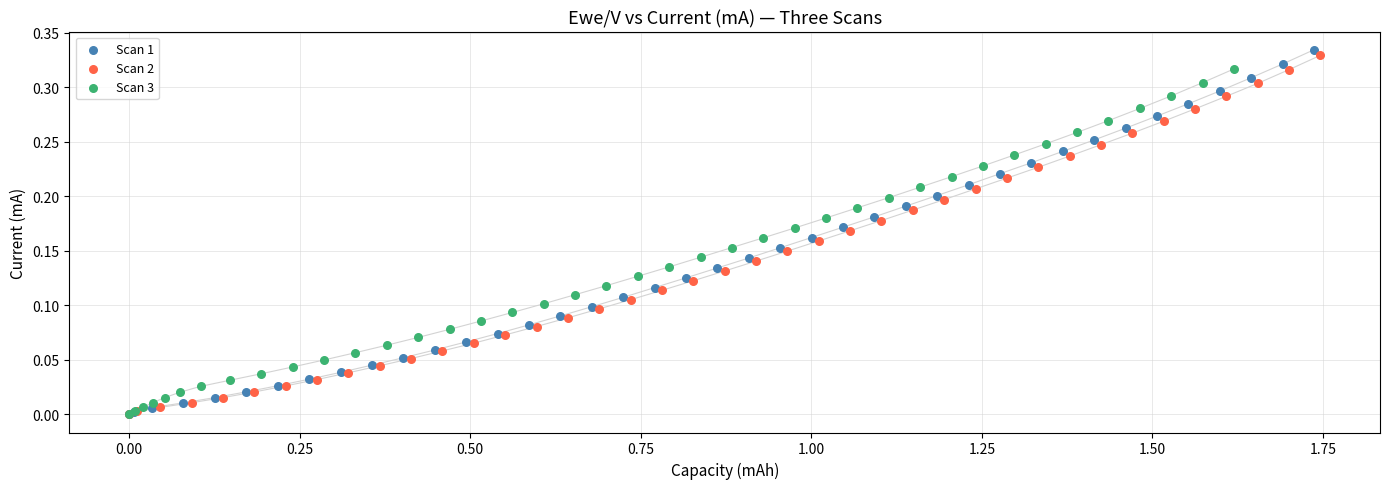

Which series has the largest Y range (max minus min)?

Scan 1